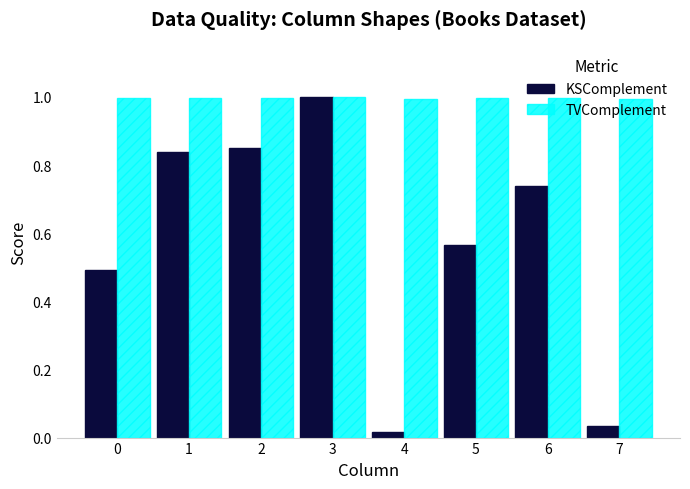

Rank the series at 7 from lowest to highest value.

KSComplement, TVComplement